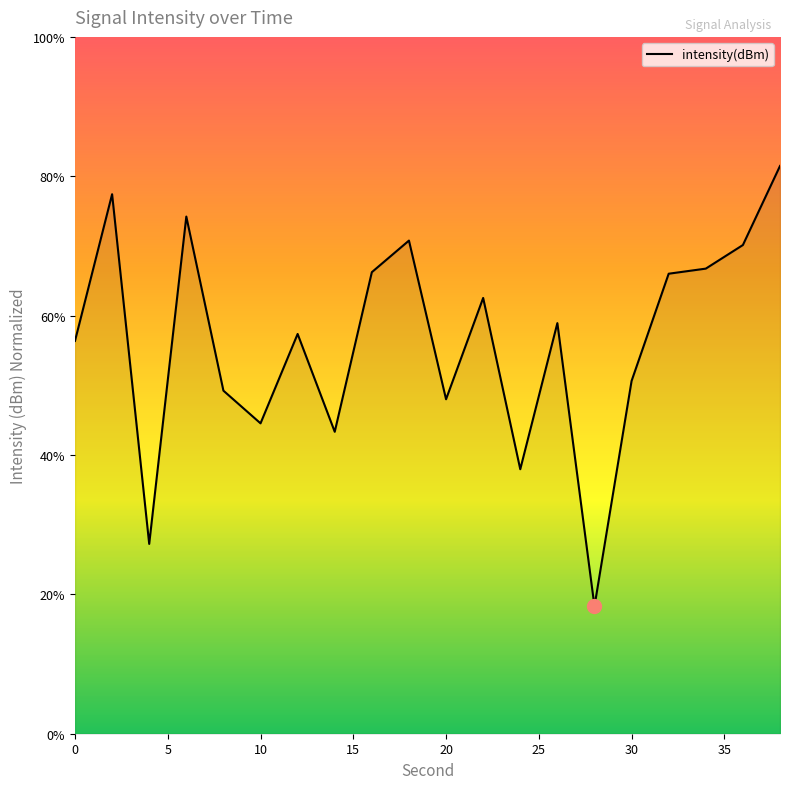

What is the minimum value shown in the chart?

18.3